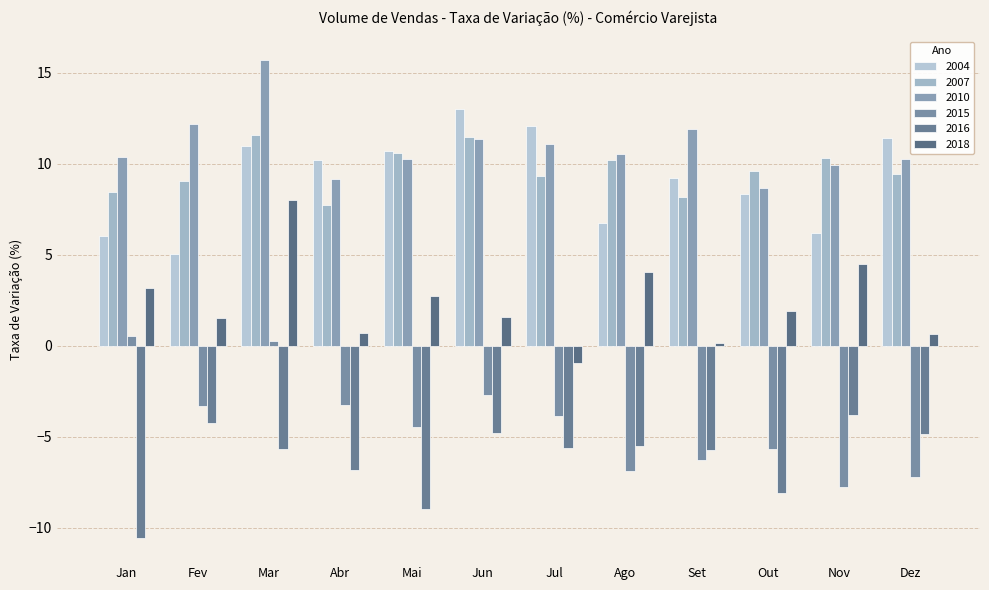

Are the bars horizontal?

No